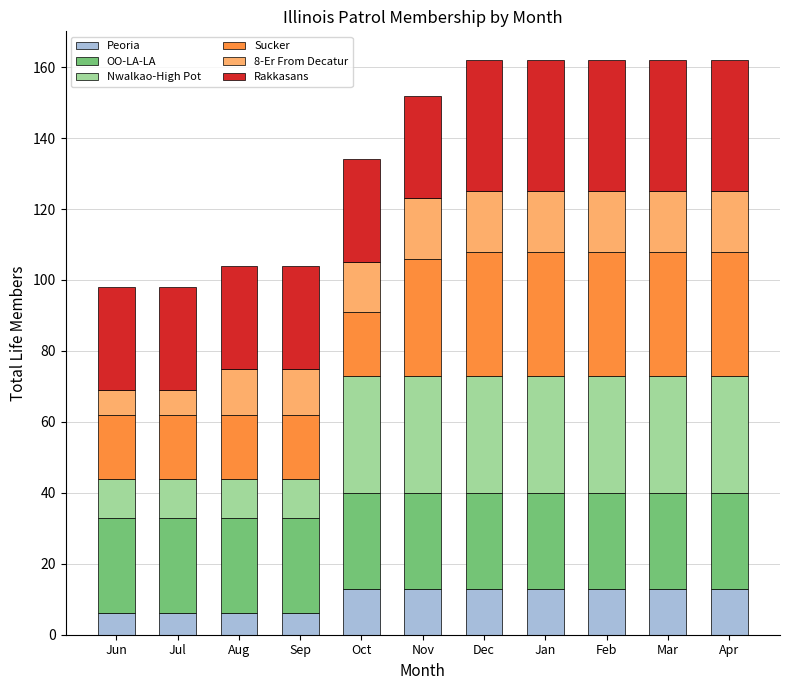

What is the minimum value for Peoria?

6